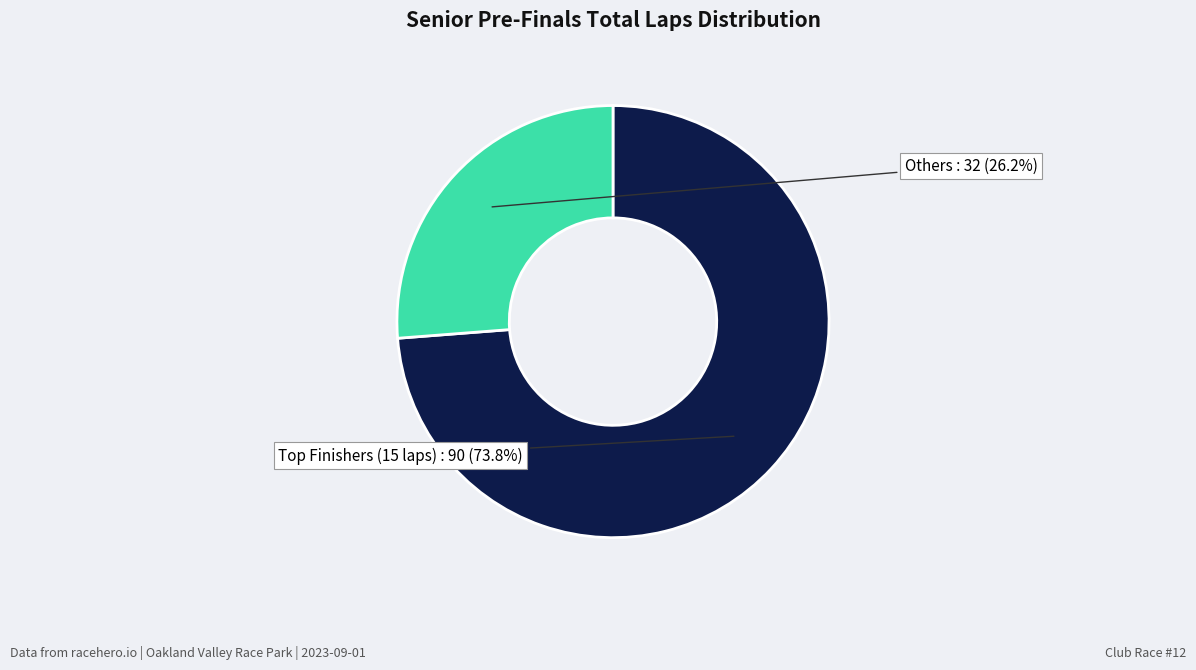

How much of the chart is everything except Others?

73.8%